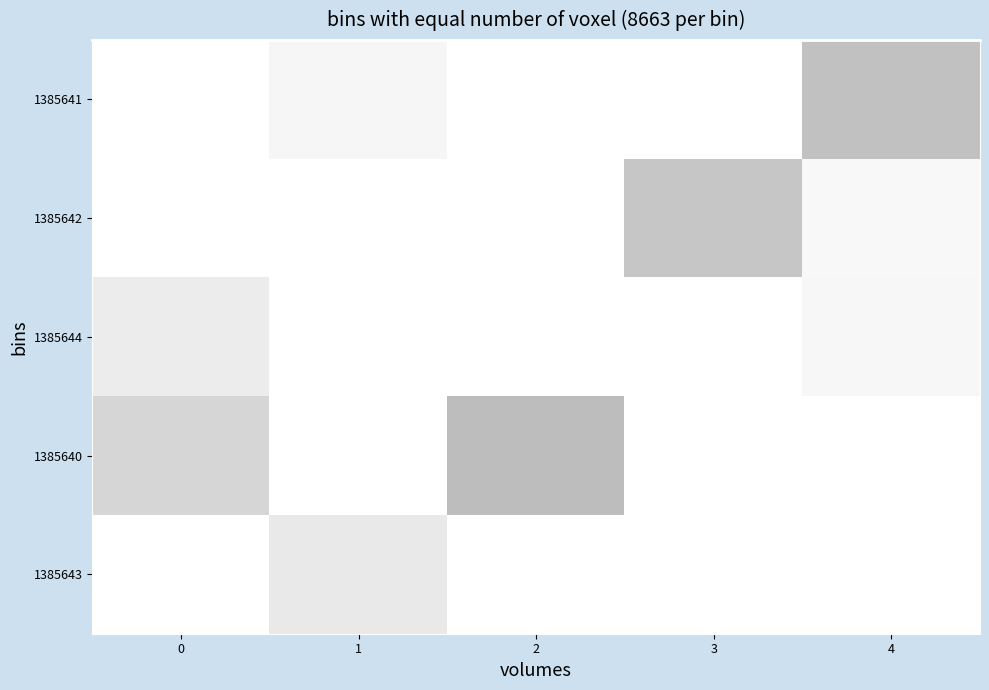

At how many categories does at least one series exceed 0?

5